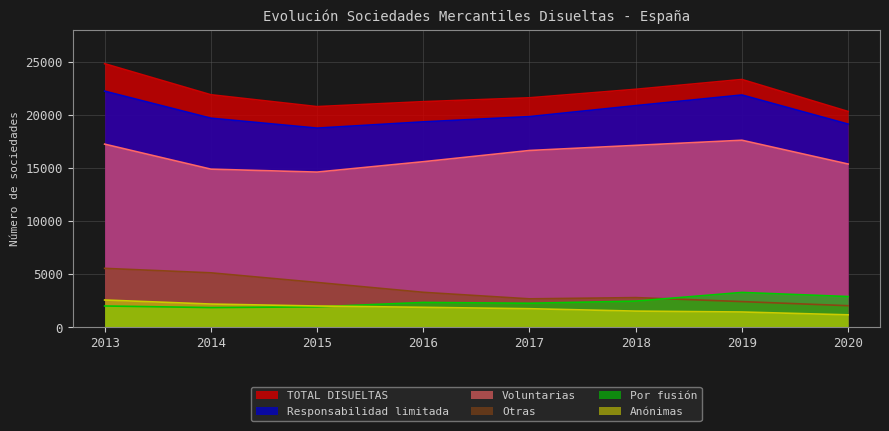

Which series changed the most between 2015 and 2019?

Responsabilidad limitada